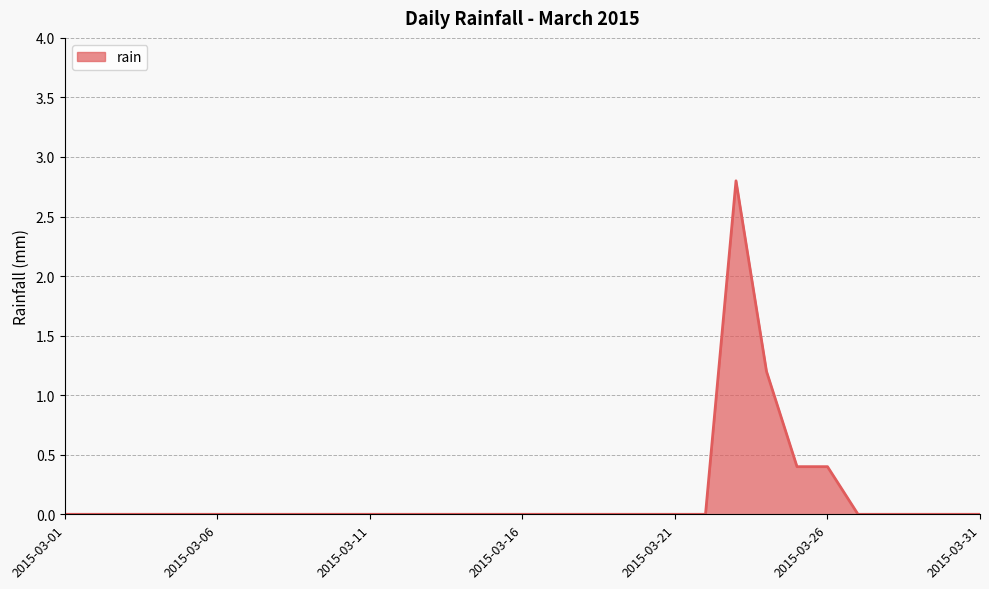

What is the maximum value shown in the chart?

2.8